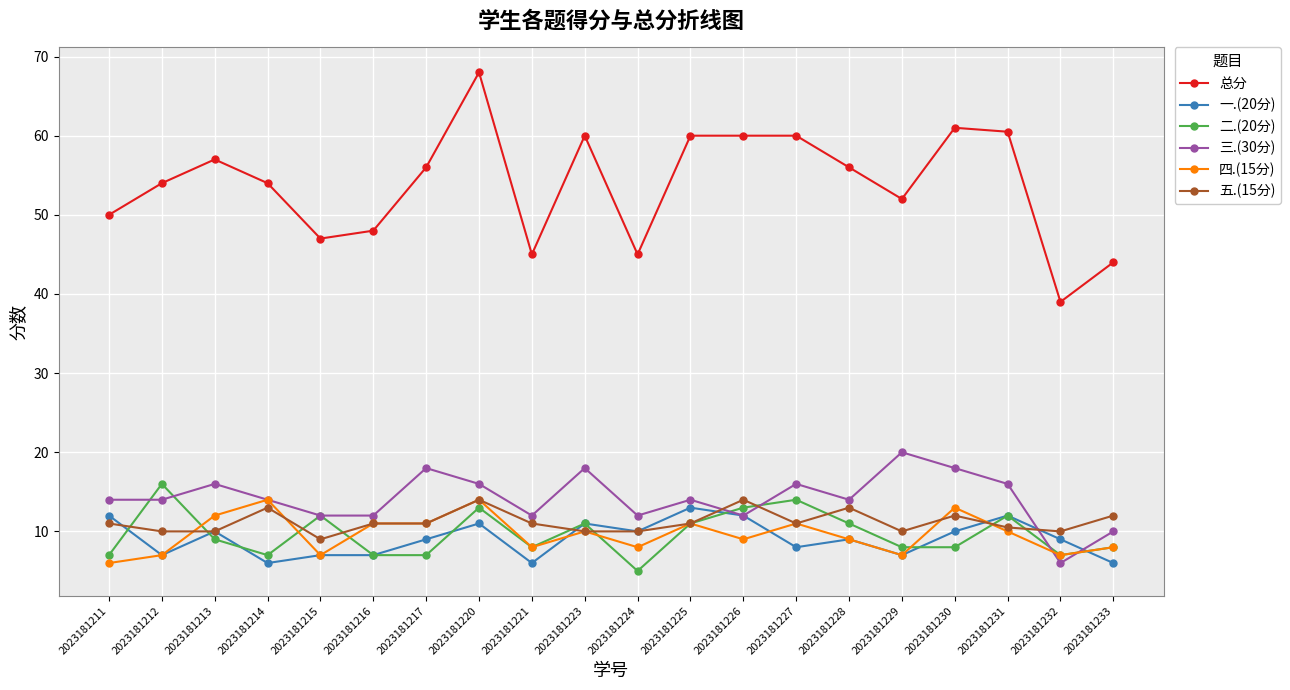

What is the approximate value of 总分 at 2023181233?

44.0